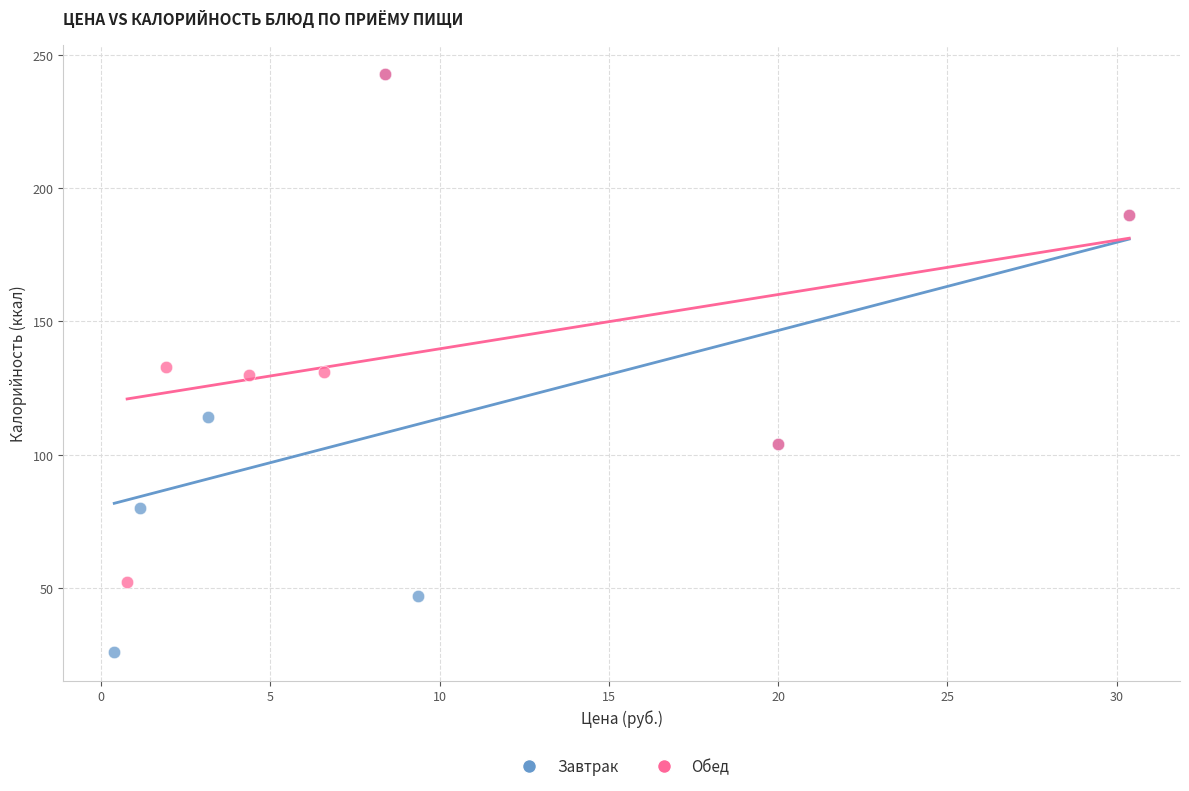

Which series has the widest spread of Y values?

Завтрак